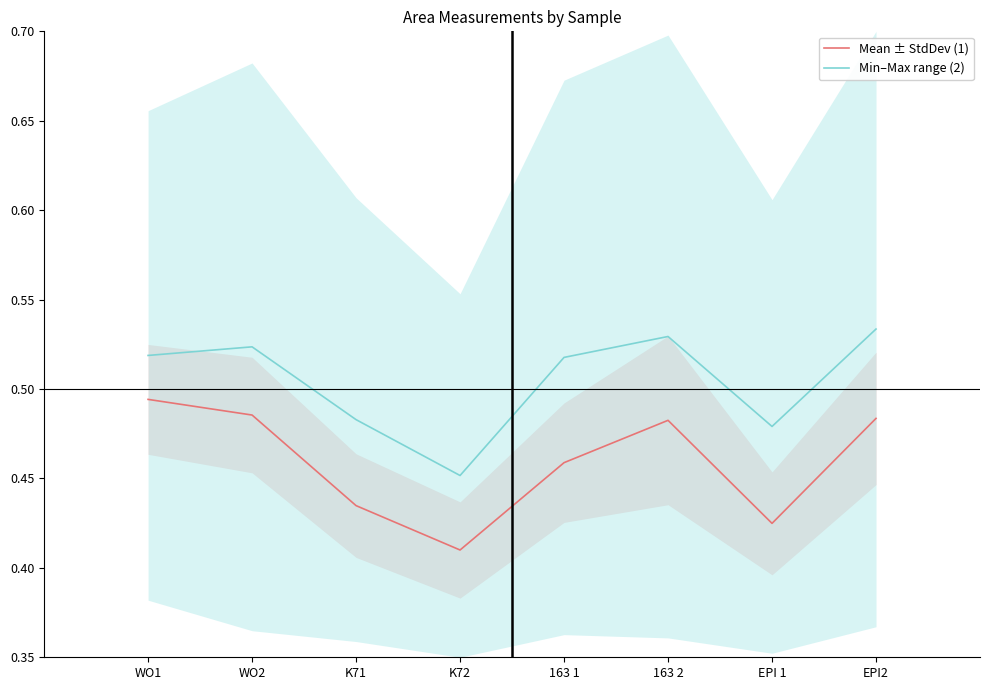

True or false: Min–Max range (2) and Mean ± StdDev (1) cross at least once.

False